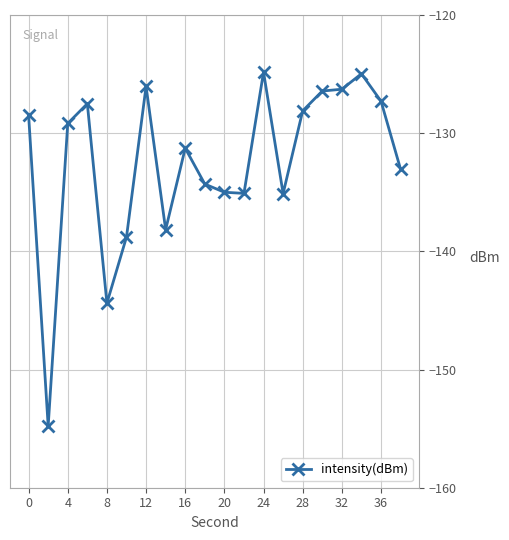

What is the value of the 17th point from the left?

-126.3